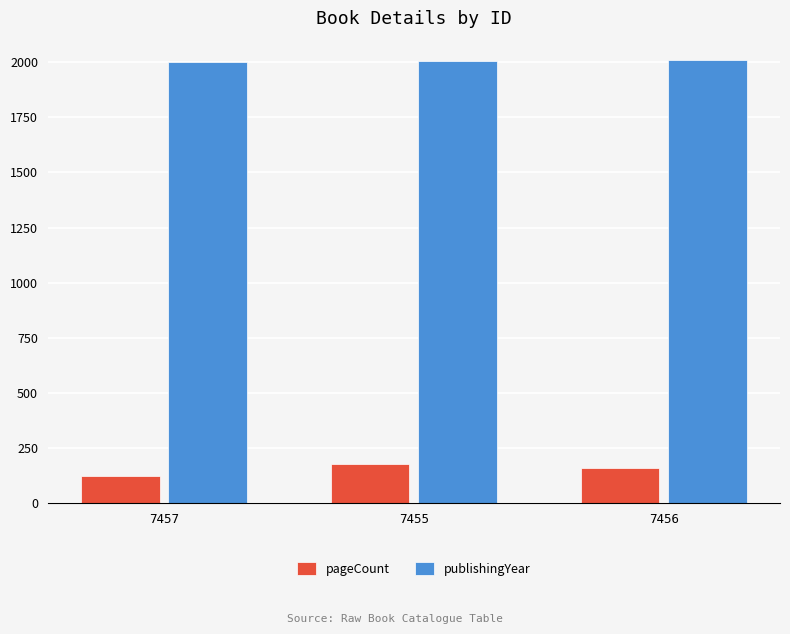

True or false: pageCount has a value of 124 at 7457.

True